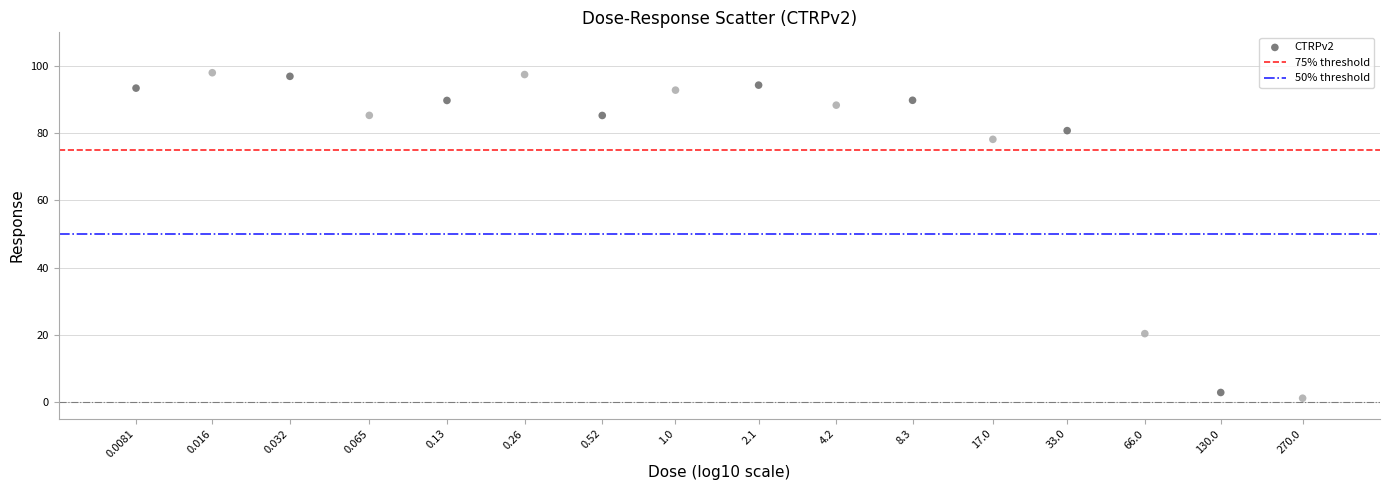

What is the range of Y values (max minus min)?

96.9